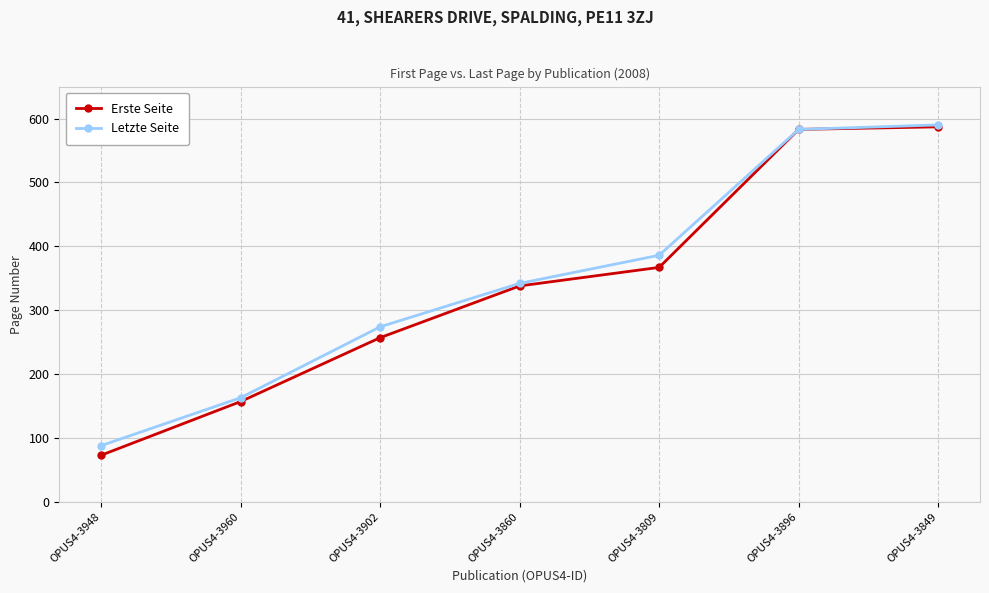

What is the difference between the maximum and minimum values in the Erste Seite series?

514